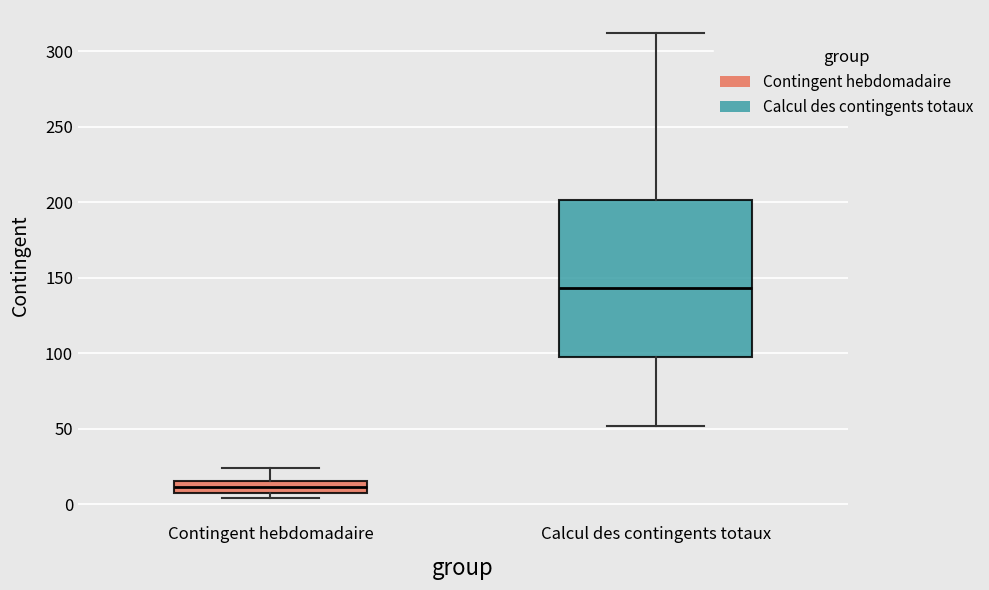

Comparing the boxes themselves (not the whiskers), which one is the tallest?

Calcul des contingents totaux